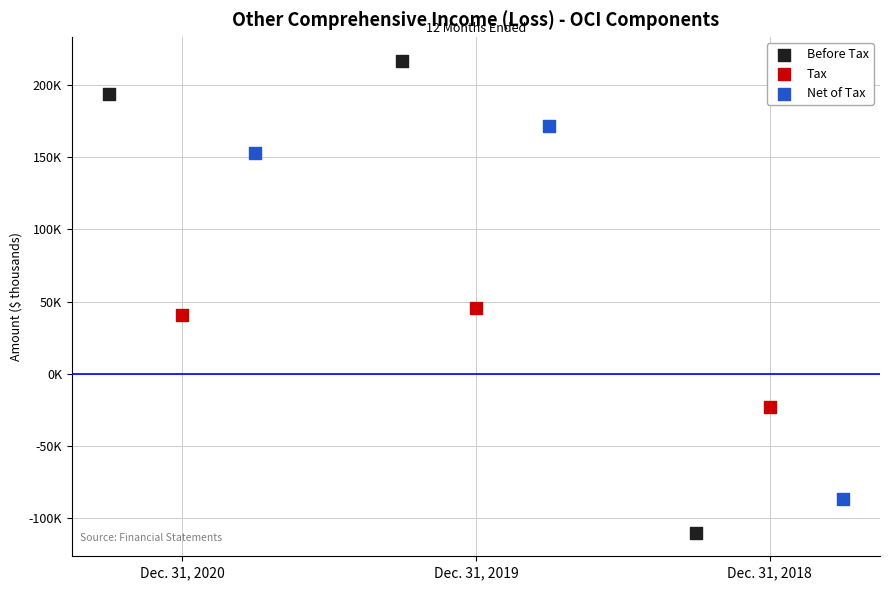

Which series has the widest spread of Y values?

Before Tax